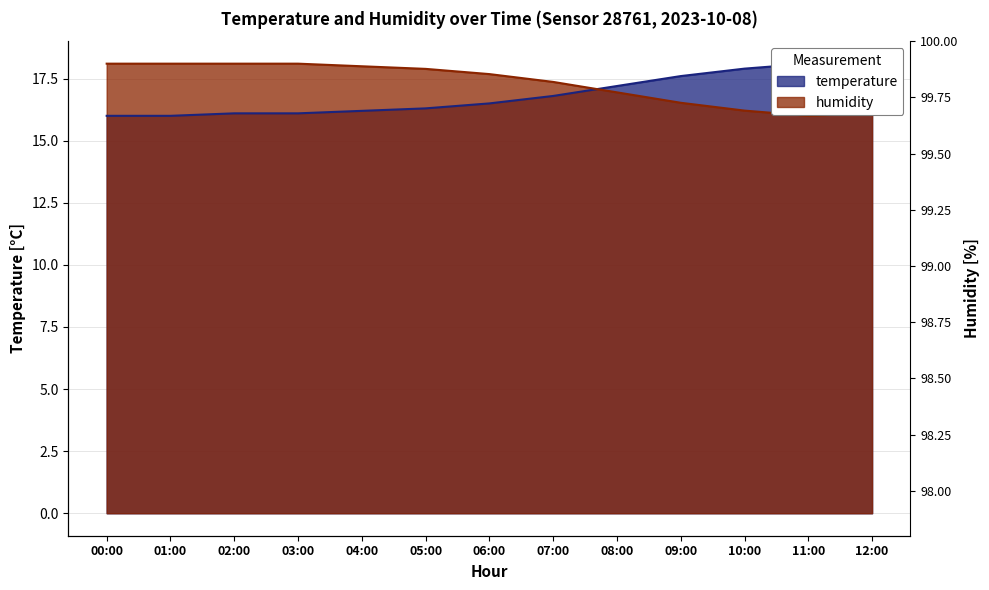

Which label corresponds to the largest value in the chart?

11:00